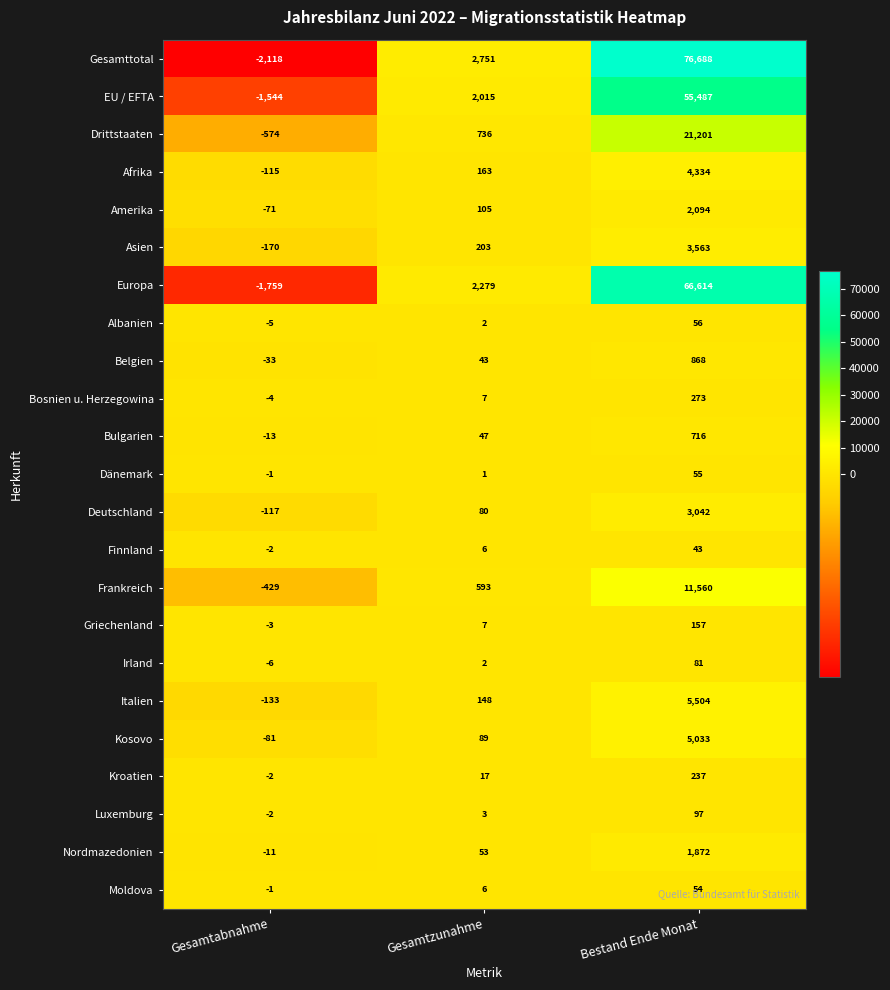

True or false: Frankreich has a value of 19044 at Bestand Ende Monat.

False